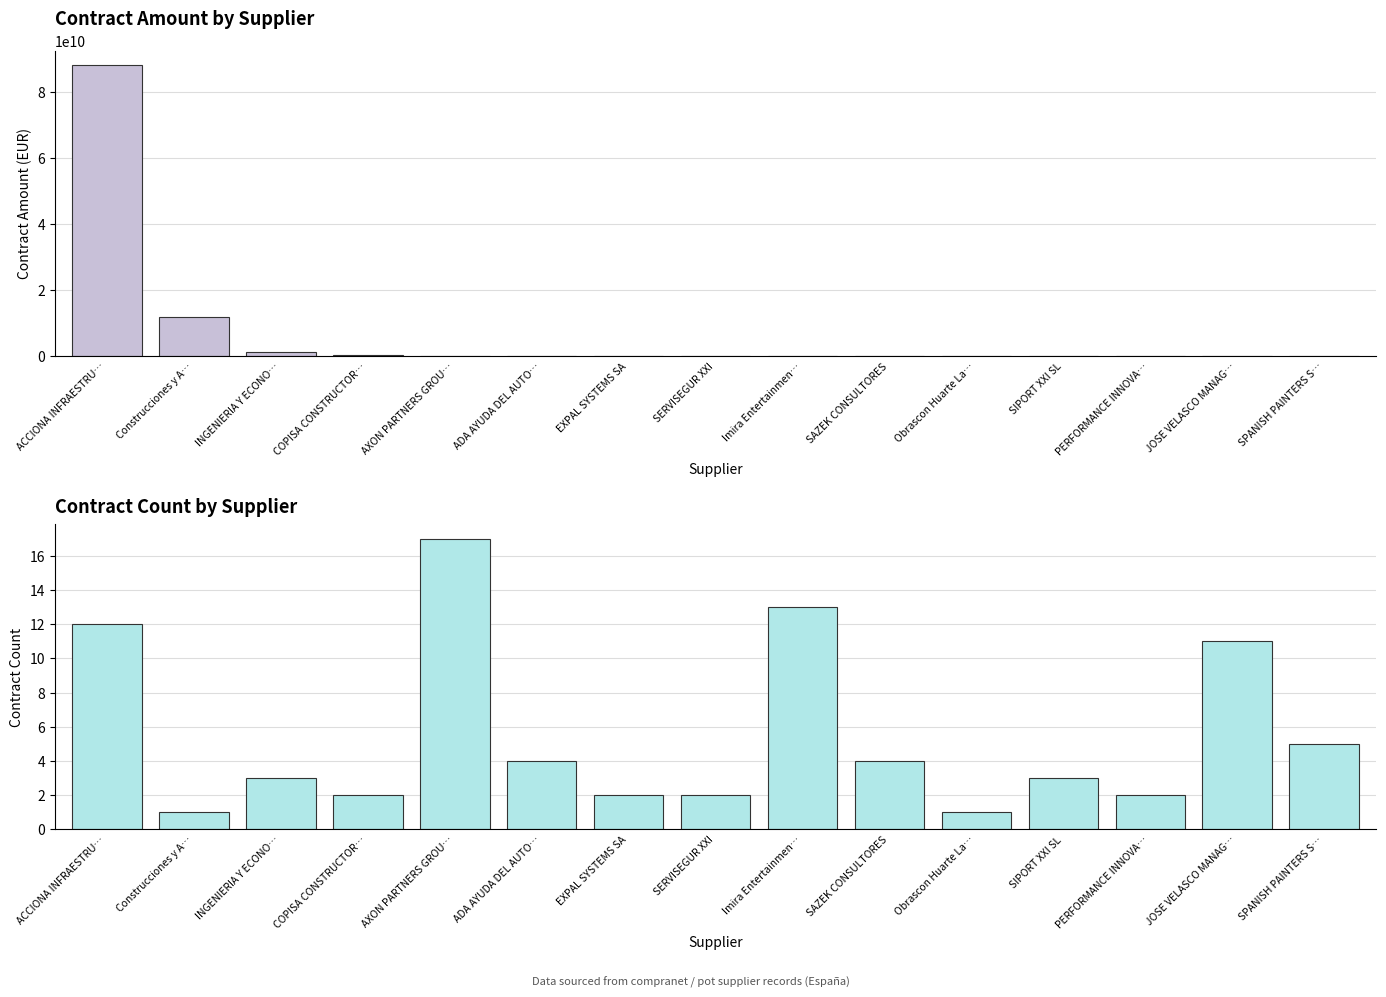

List the series in order of their overall mean, lowest first.

contract_count.supplier, contract_amount.supplier